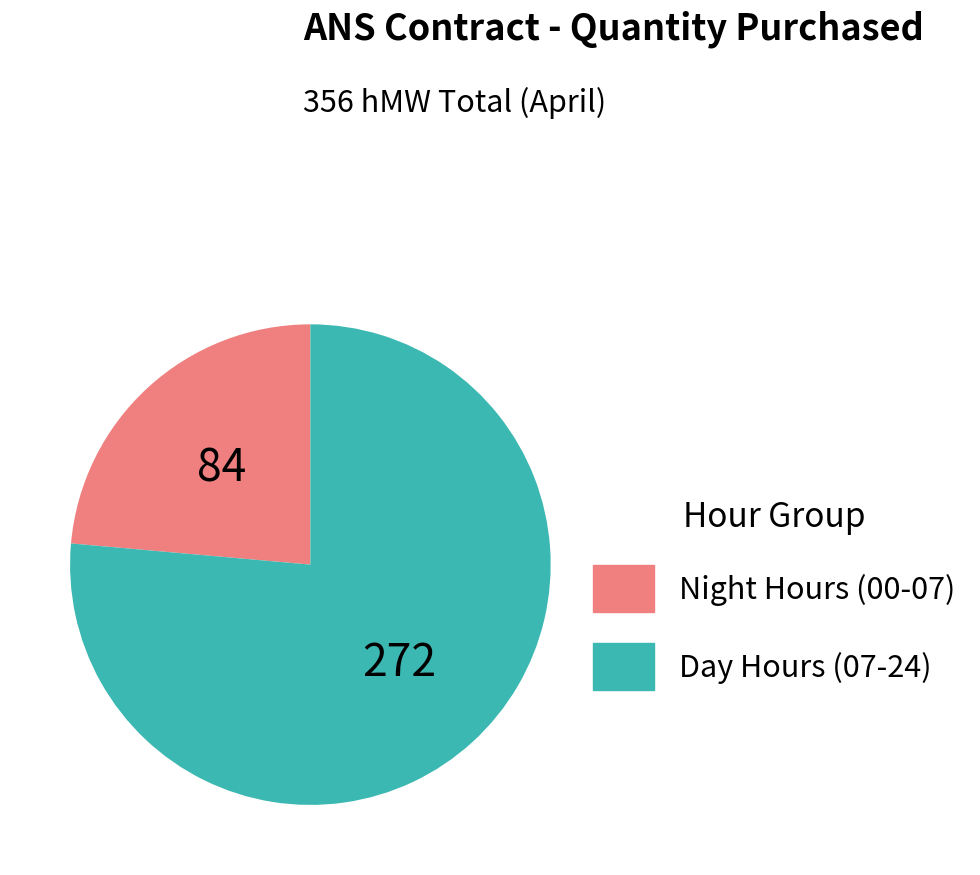

Between Night Hours (00-07) and Day Hours (07-24), which is larger?

Day Hours (07-24)